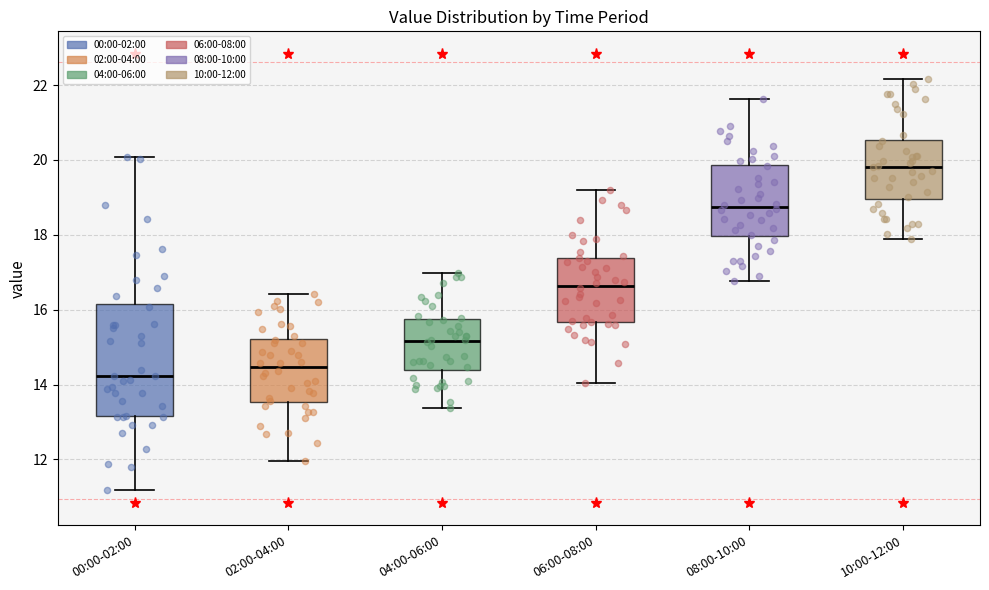

Comparing the boxes themselves (not the whiskers), which one is the tallest?

00:00-02:00